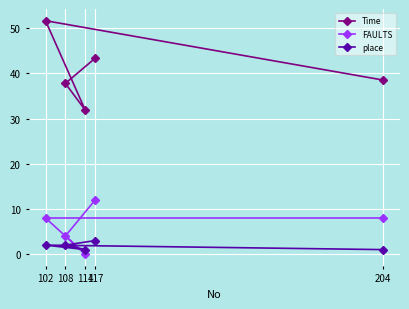

What value does the place series have at 108?

2.0